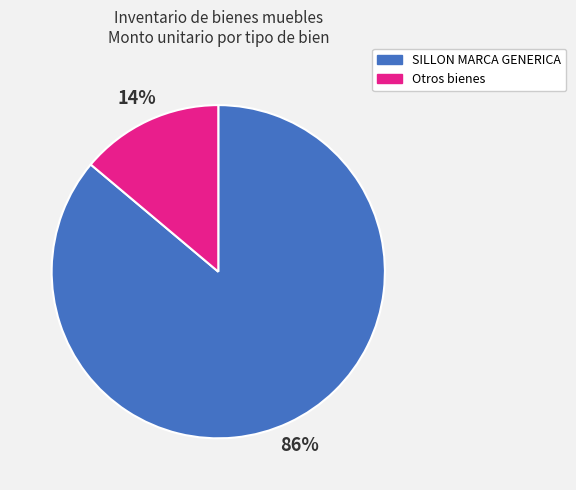

To the nearest percent, what is the average slice percentage?

50%